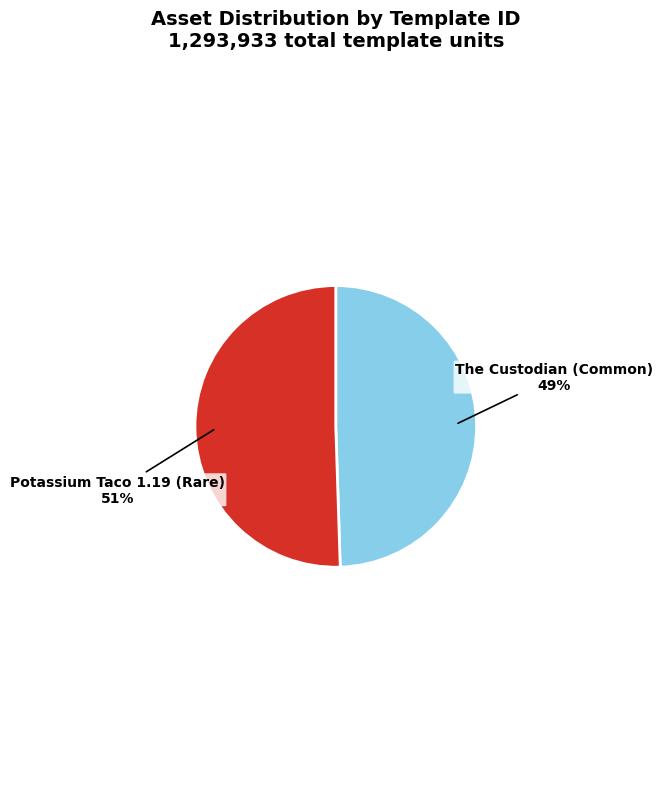

Is The Custodian (Common) the majority of the pie?

No